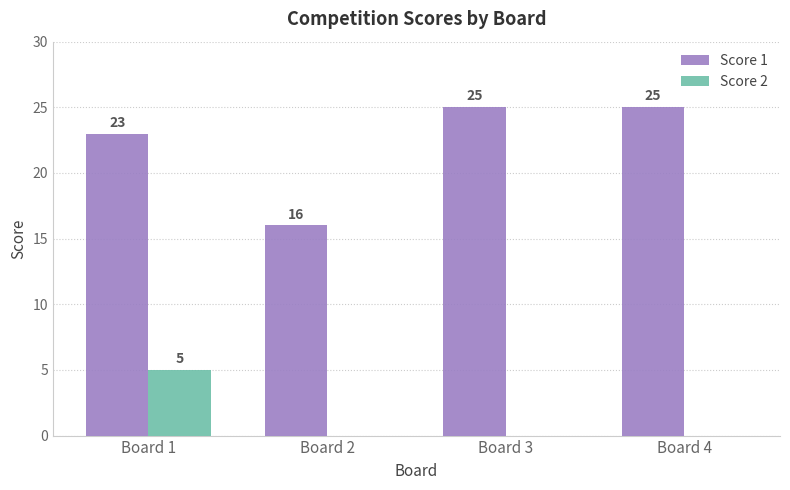

Which series changed the most between Board 2 and Board 3?

Score 1